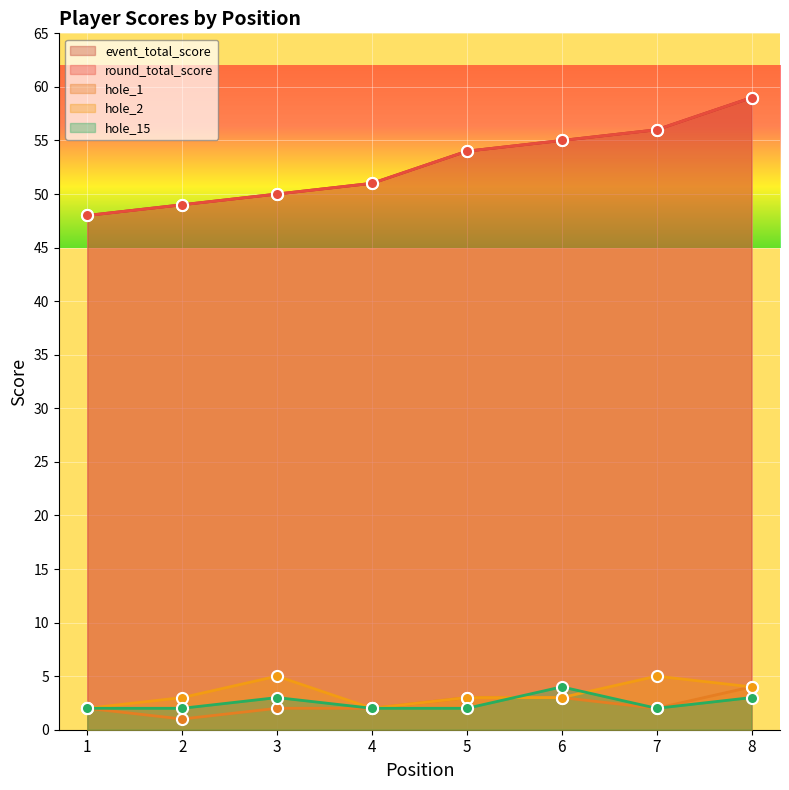

At which label does round_total_score first exceed 54?

6